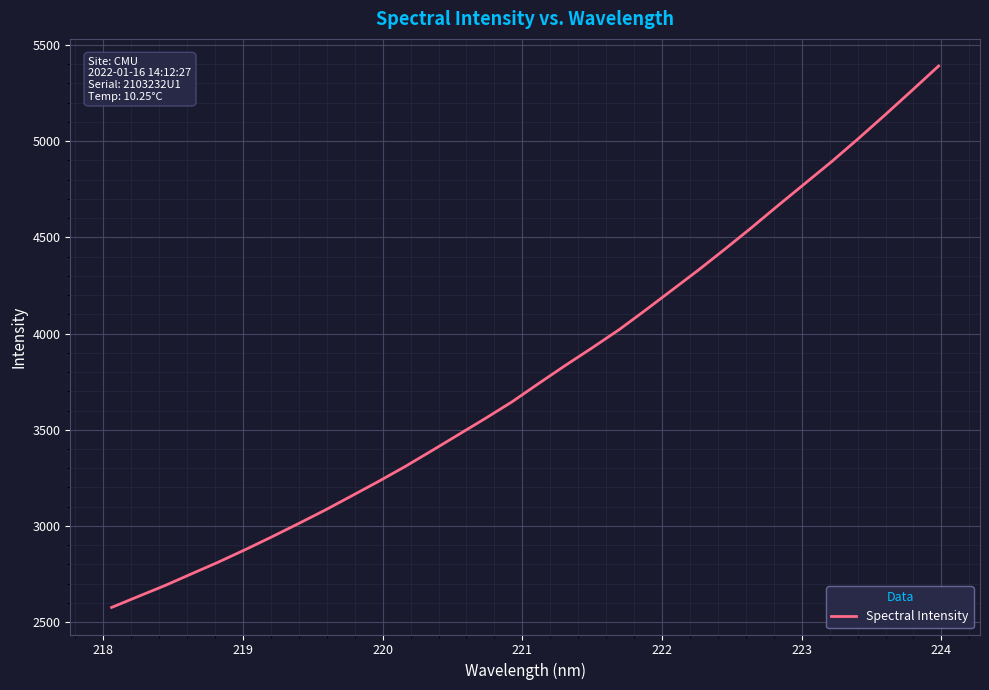

What is the minimum value shown in the chart?

2576.8